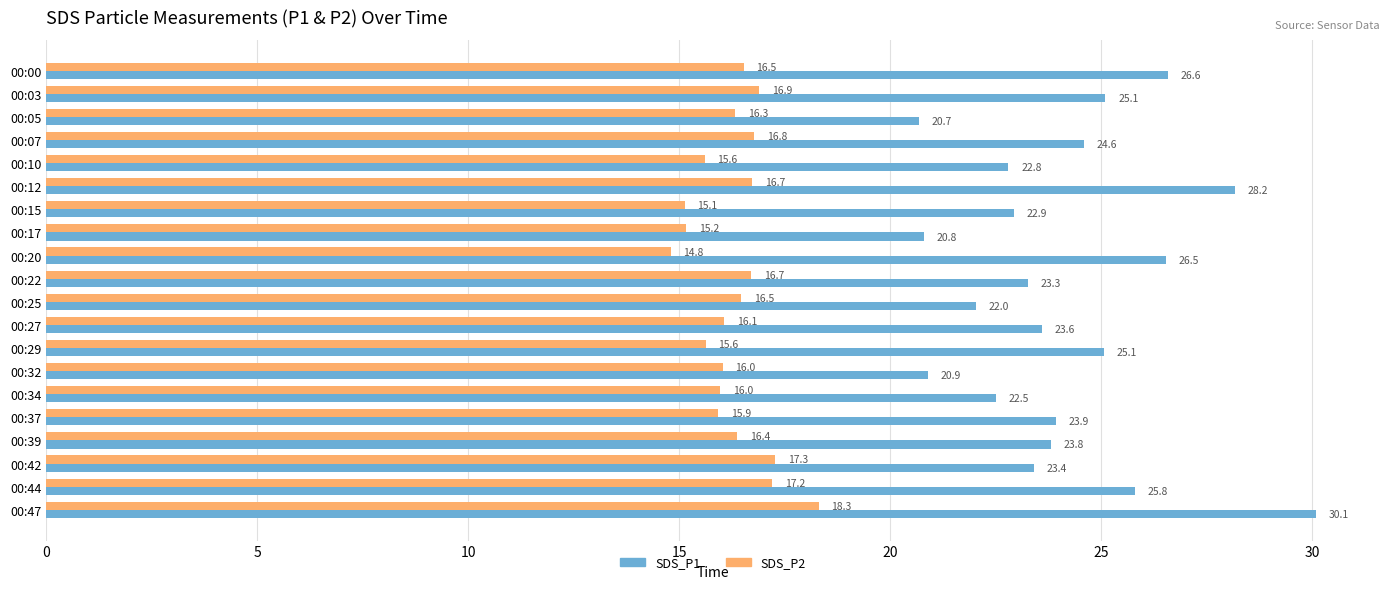

Which category has the lowest value across all series?

00:20